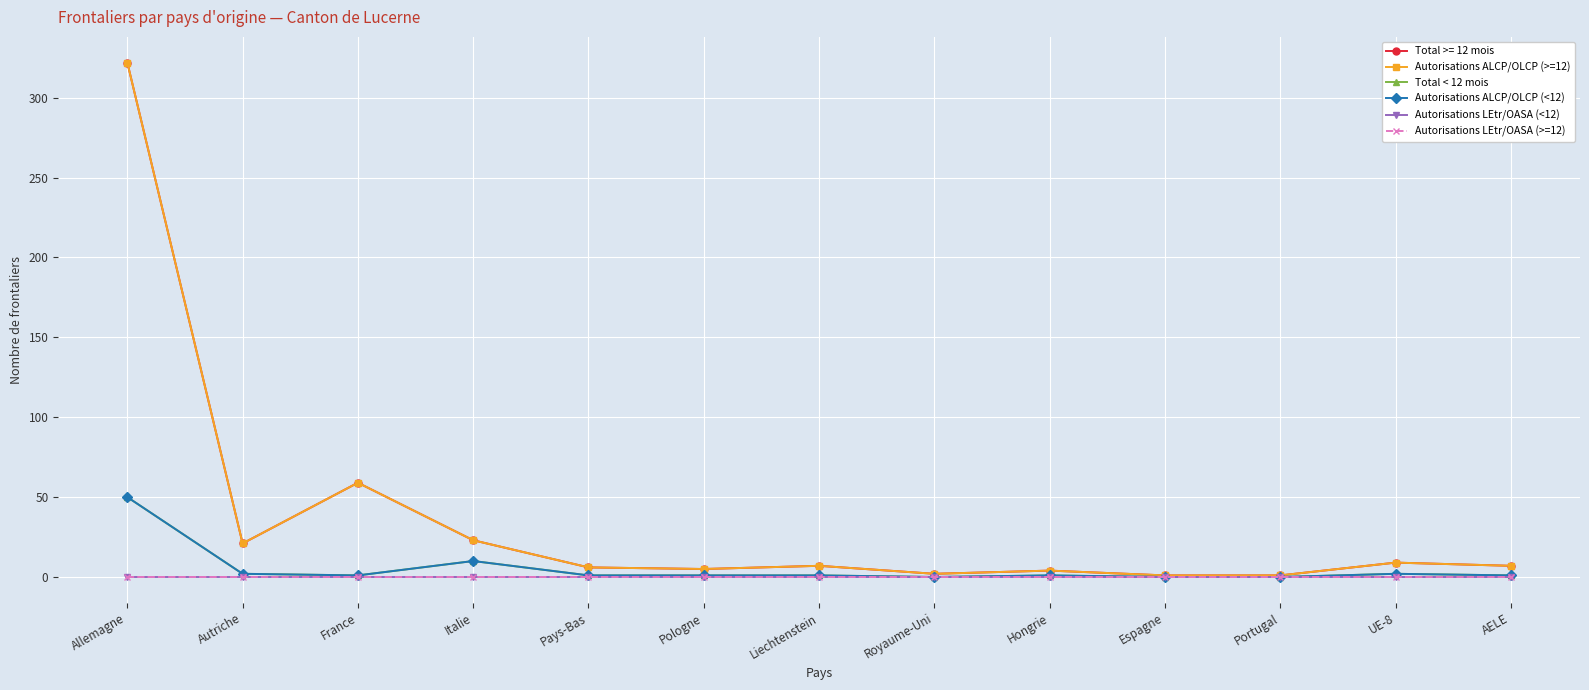

Is this an area chart (filled region under the line)?

No